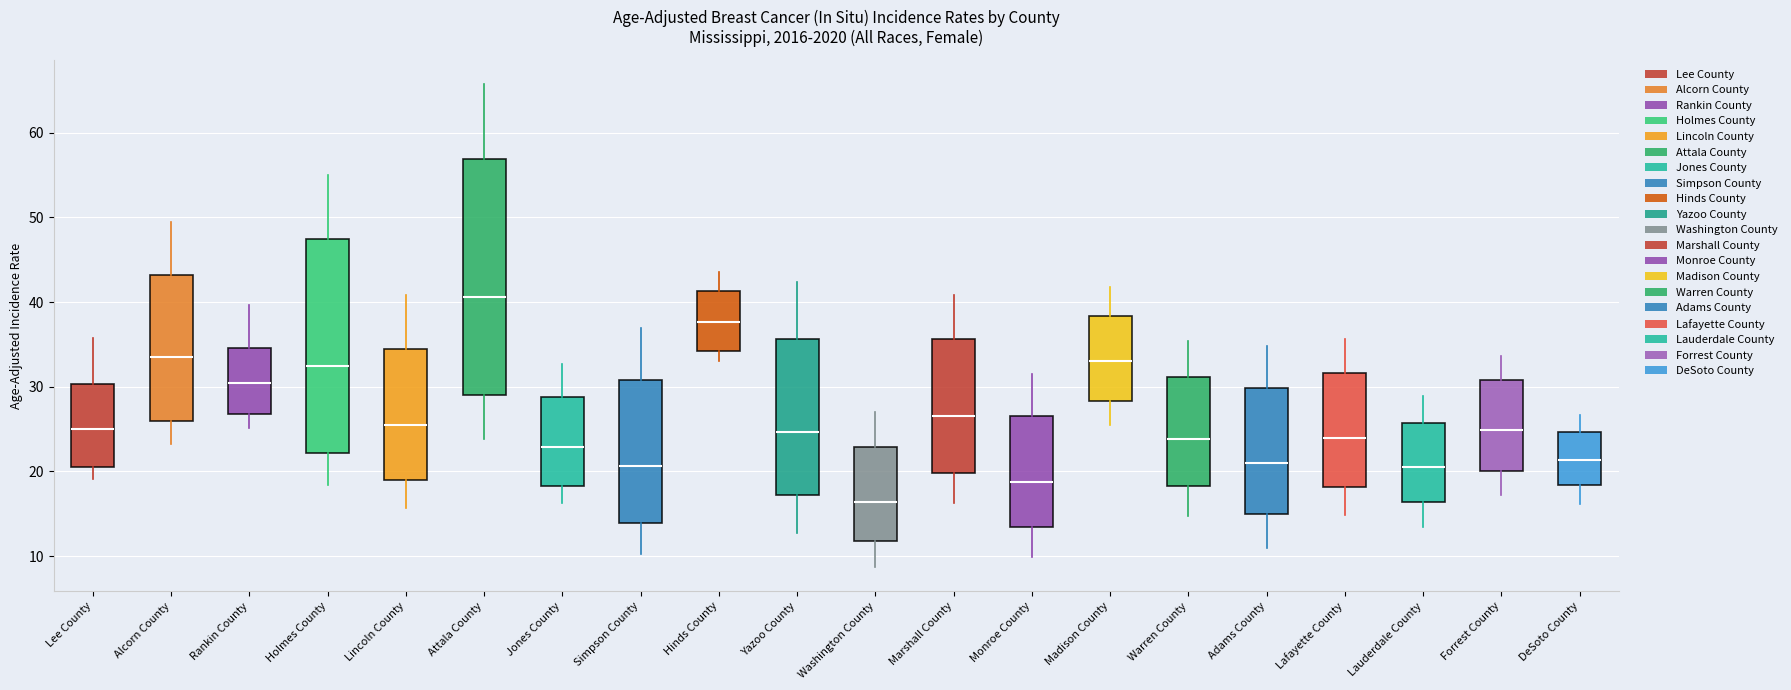

Reading left to right, read every box against the y-axis: the position of its median line, the range the box covers, and the ends of its whiskers. The values are not printed on the chart, so give them approximately, as read against the axis.

Lee County: median 25, box 21 to 30, whiskers 19 to 36
Alcorn County: median 34, box 26 to 43, whiskers 23 to 49
Rankin County: median 31, box 27 to 35, whiskers 25 to 40
Holmes County: median 32, box 22 to 47, whiskers 18 to 55
Lincoln County: median 26, box 19 to 34, whiskers 16 to 41
Attala County: median 41, box 29 to 57, whiskers 24 to 66
Jones County: median 23, box 18 to 29, whiskers 16 to 33
Simpson County: median 21, box 14 to 31, whiskers 10 to 37
Hinds County: median 38, box 34 to 41, whiskers 33 to 44
Yazoo County: median 25, box 17 to 36, whiskers 13 to 42
Washington County: median 16, box 12 to 23, whiskers 9 to 27
Marshall County: median 27, box 20 to 36, whiskers 16 to 41
Monroe County: median 19, box 13 to 27, whiskers 10 to 32
Madison County: median 33, box 28 to 38, whiskers 26 to 42
Warren County: median 24, box 18 to 31, whiskers 15 to 35
Adams County: median 21, box 15 to 30, whiskers 11 to 35
Lafayette County: median 24, box 18 to 32, whiskers 15 to 36
Lauderdale County: median 21, box 16 to 26, whiskers 13 to 29
Forrest County: median 25, box 20 to 31, whiskers 17 to 34
DeSoto County: median 21, box 18 to 25, whiskers 16 to 27